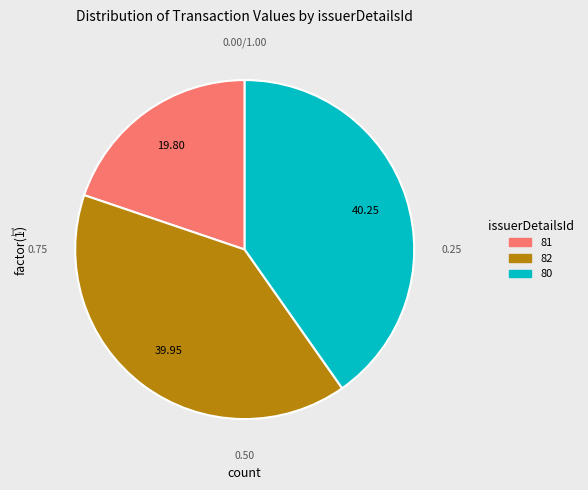

Is it true that 82 is 40% of the pie?

True